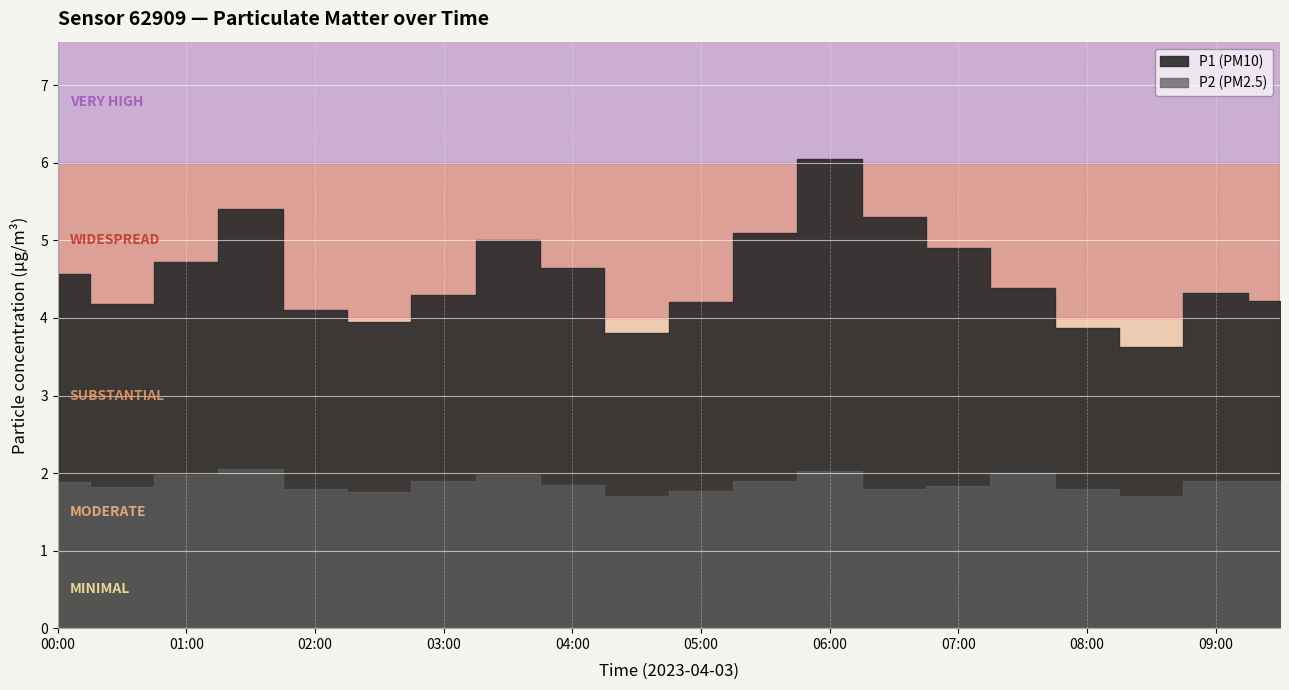

At how many categories does at least one series exceed 2?

20